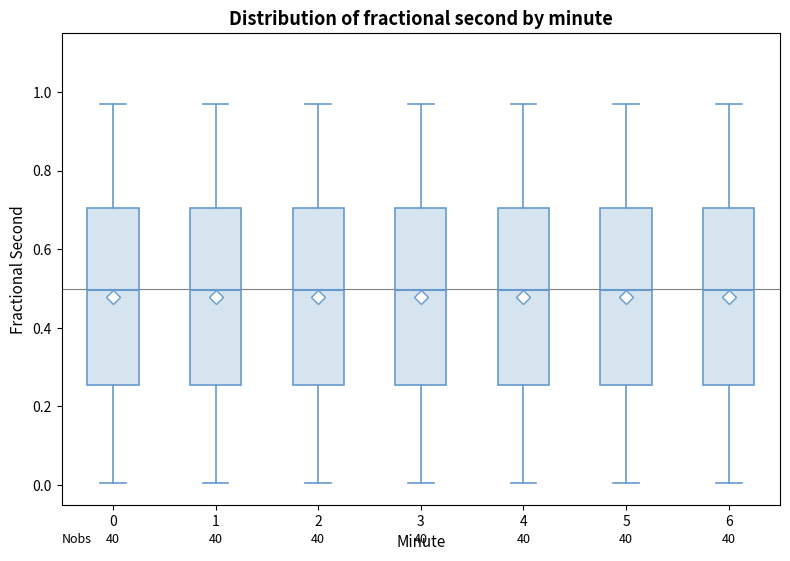

Where is the lower edge of the box at x = 4 on the y-axis? The values are not printed on the chart, so give them approximately, as read against the axis.

0.26